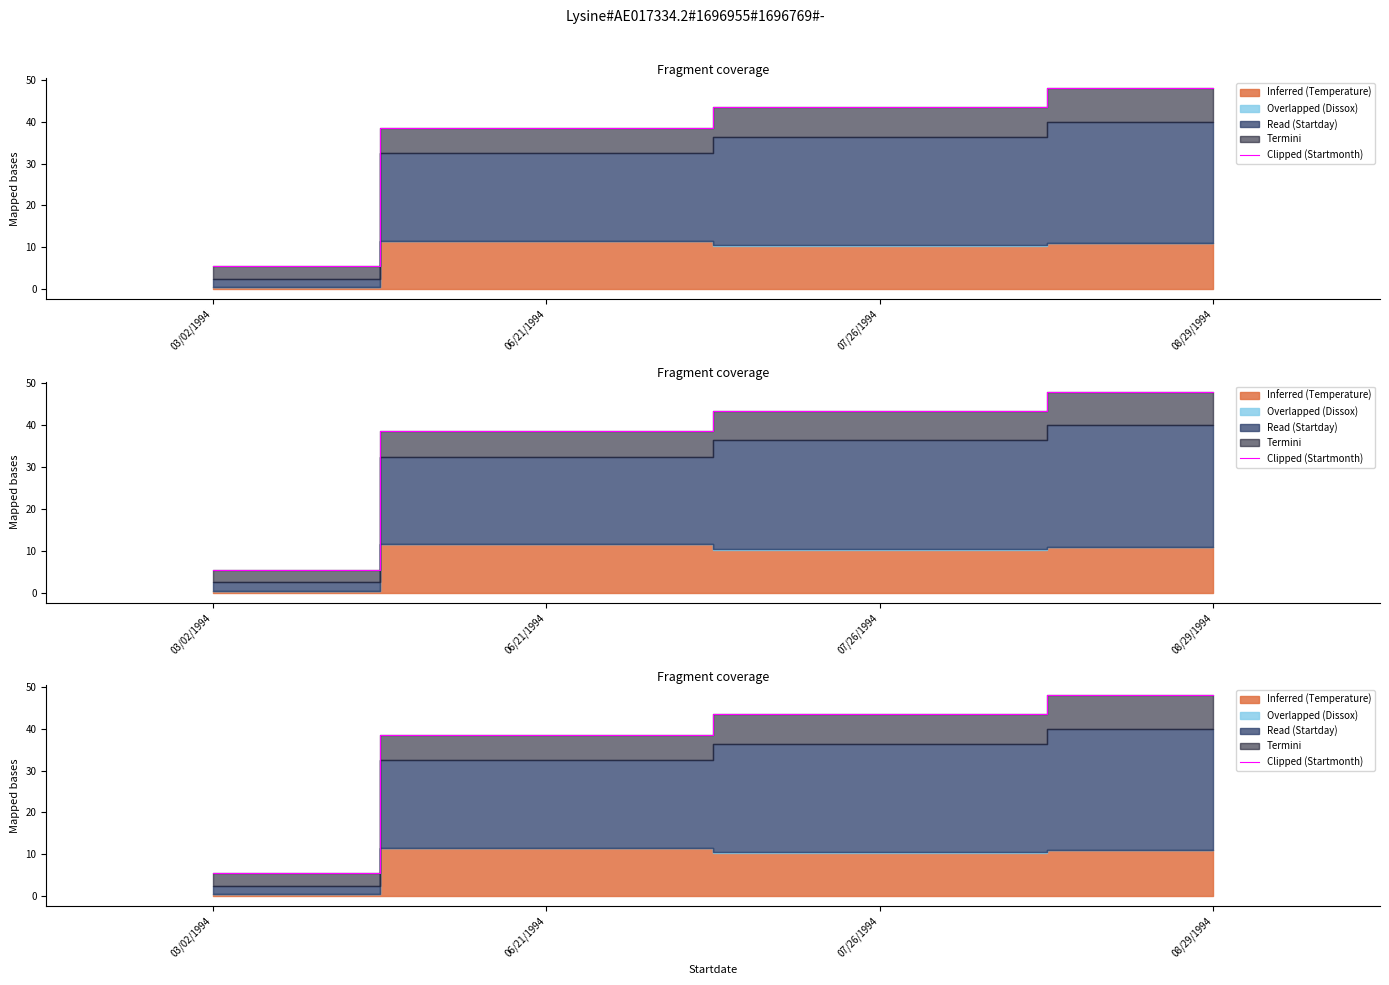

The chart shows a value of 5.5 at 03/02/1994. True or false?

True